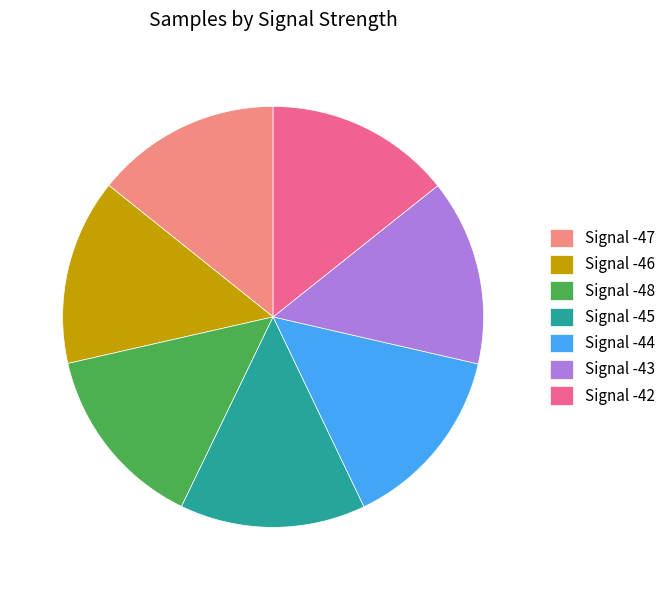

Is there a majority slice in this chart?

No